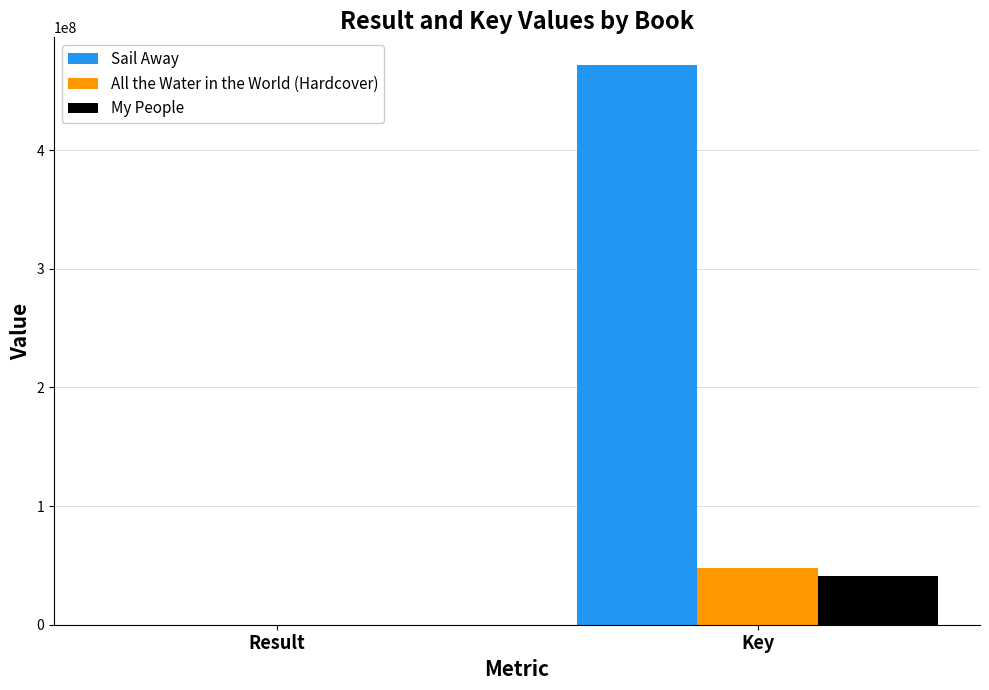

True or false: My People has a value of 17895480 at Key.

False